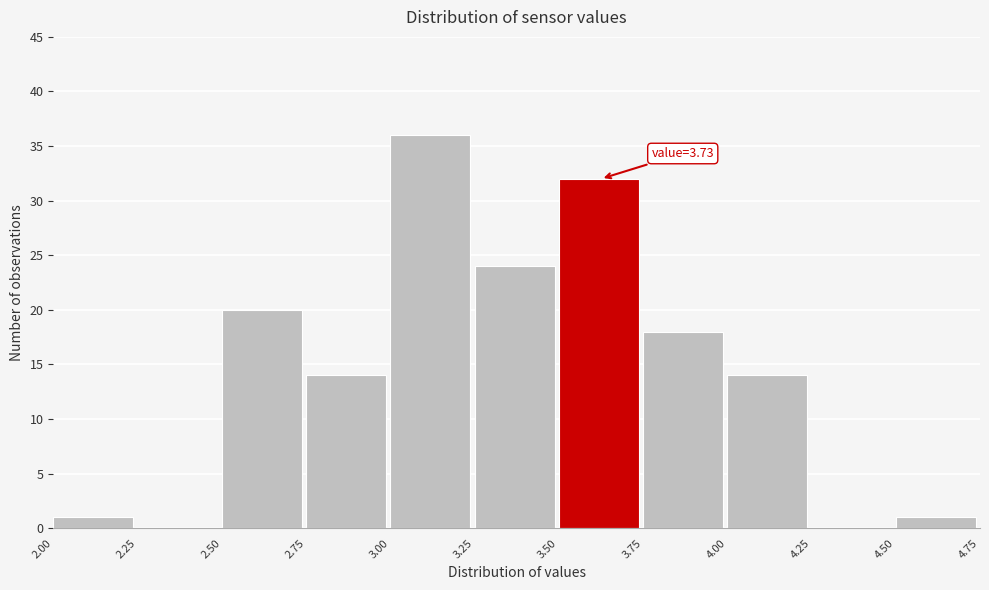

Which range on the x-axis has the tallest bar?

3.00 to 3.25